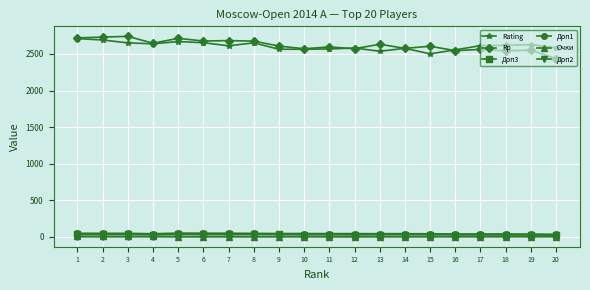

The value of Rp at 7 is 2682.0. True or false?

True